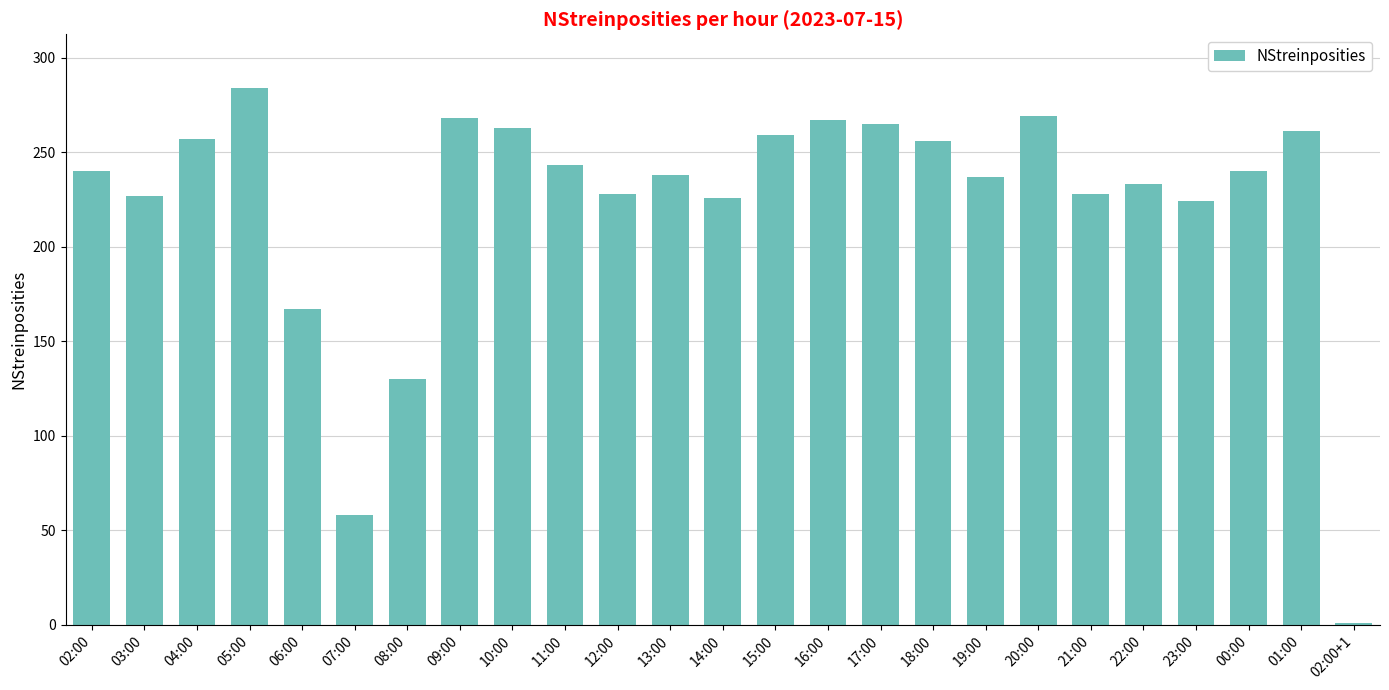

What is the sum of all values?

5569